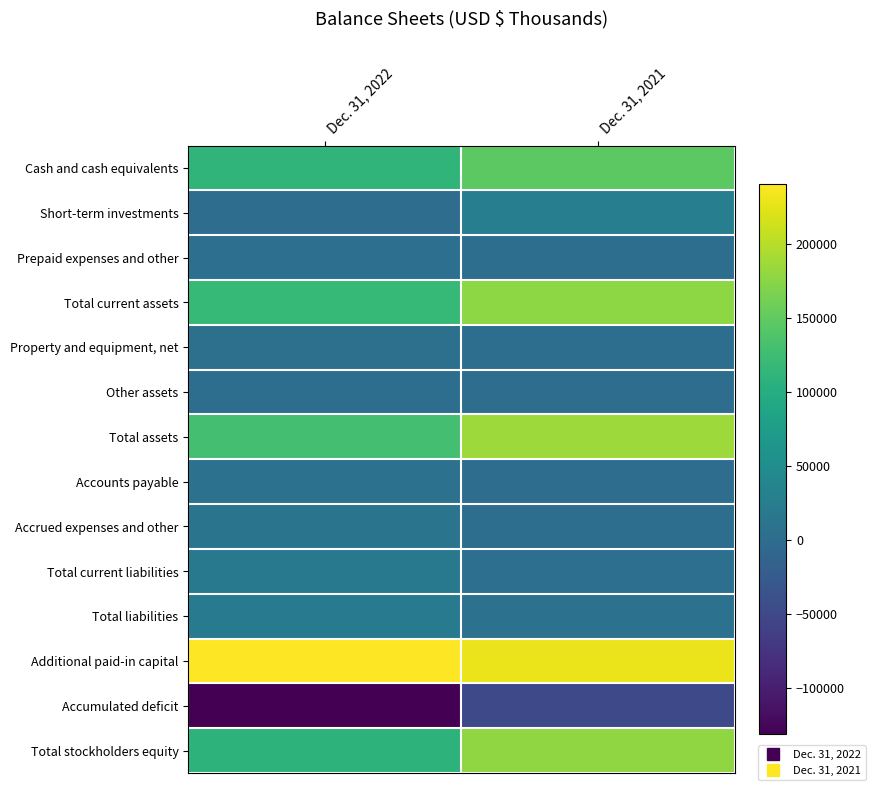

How many distinct data groups are displayed?

14